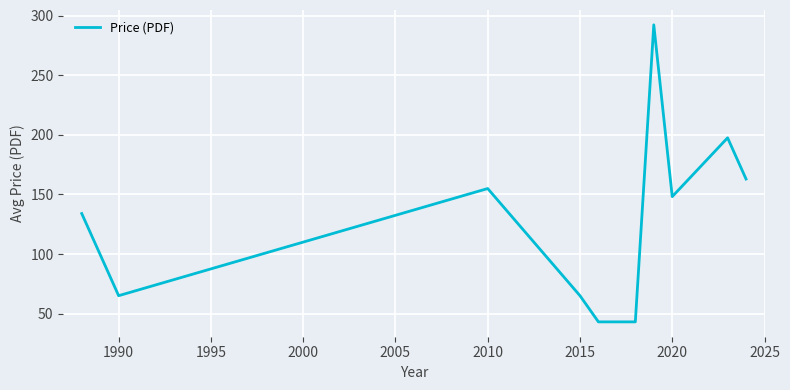

True or false: there are more than 0 points higher than both neighbors.

True